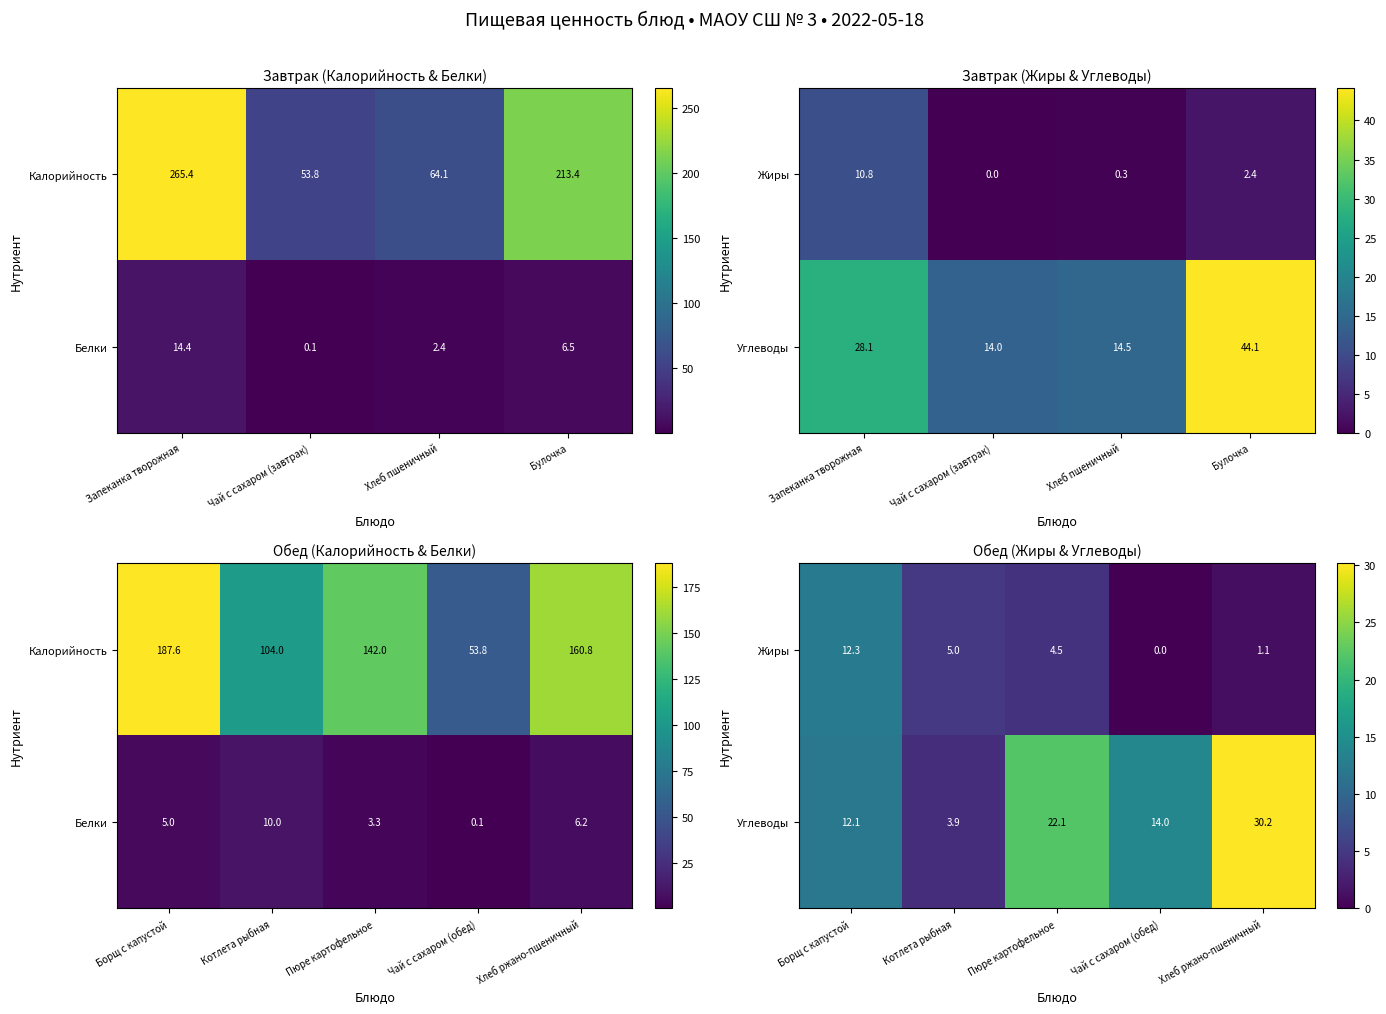

What is the difference between the maximum and second lowest values in the Жиры series?

11.1